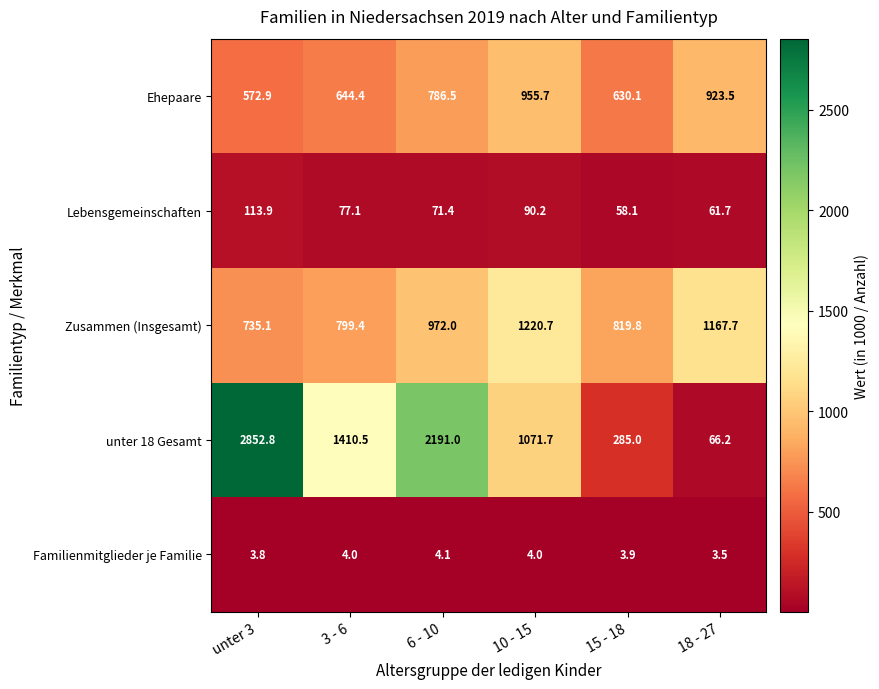

What is the minimum value shown in the chart?

3.5